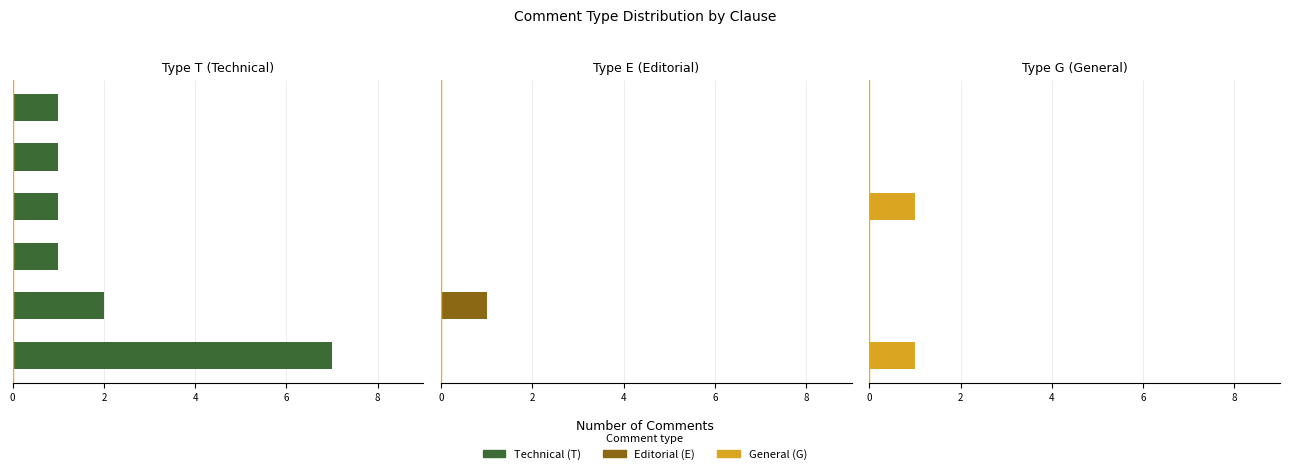

Rank the series by their maximum value, from highest to lowest.

Type T (Technical), Type E (Editorial), Type G (General)